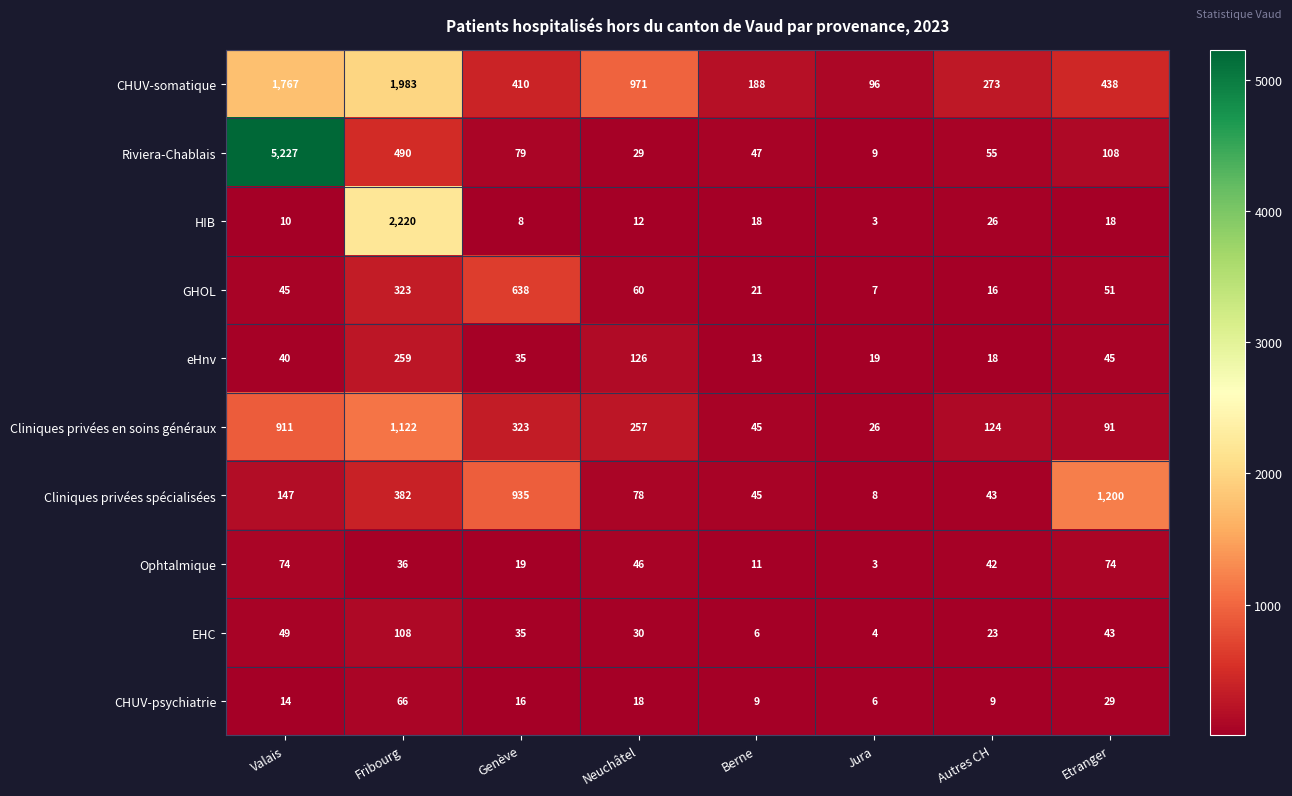

At which label does HIB first exceed 18?

Fribourg